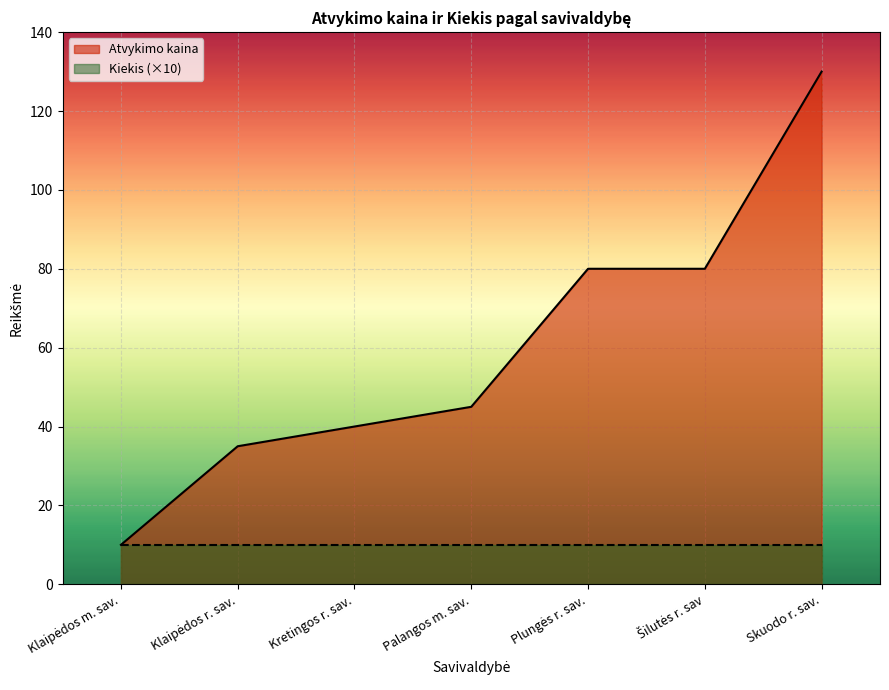

What is the value of the 1st point from the left?

10